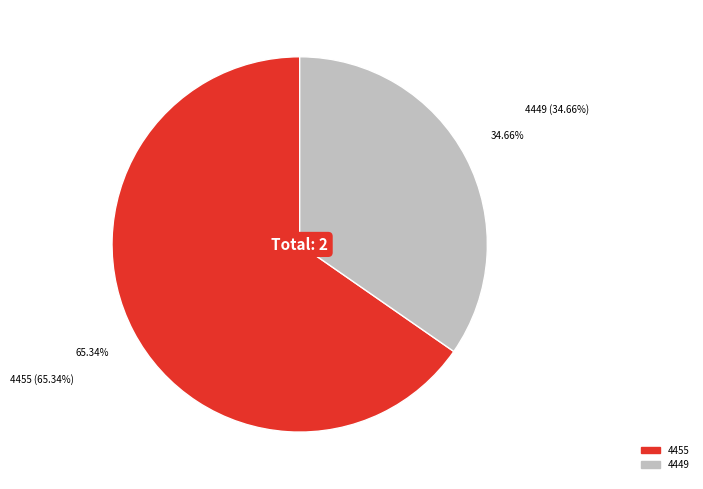

To the nearest percent, what is the average slice percentage?

50%